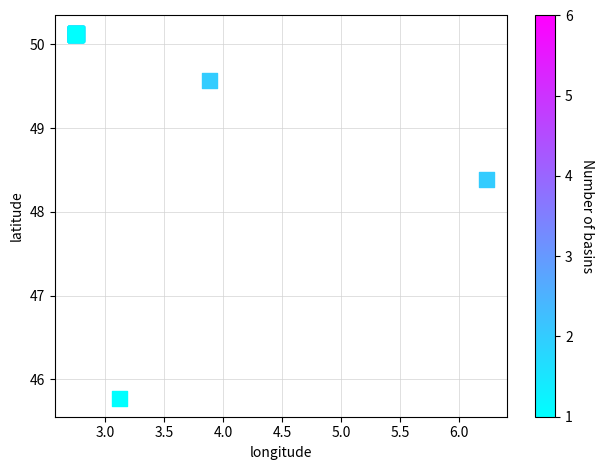

What Y value in the scatter plot is closest to 47?

45.8